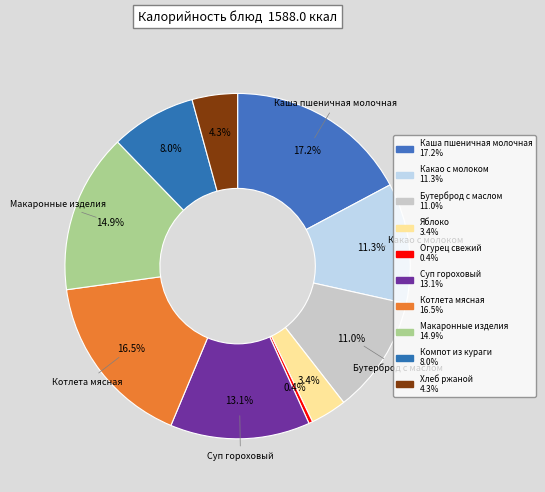

Does Яблоко represent more than half of the total?

No